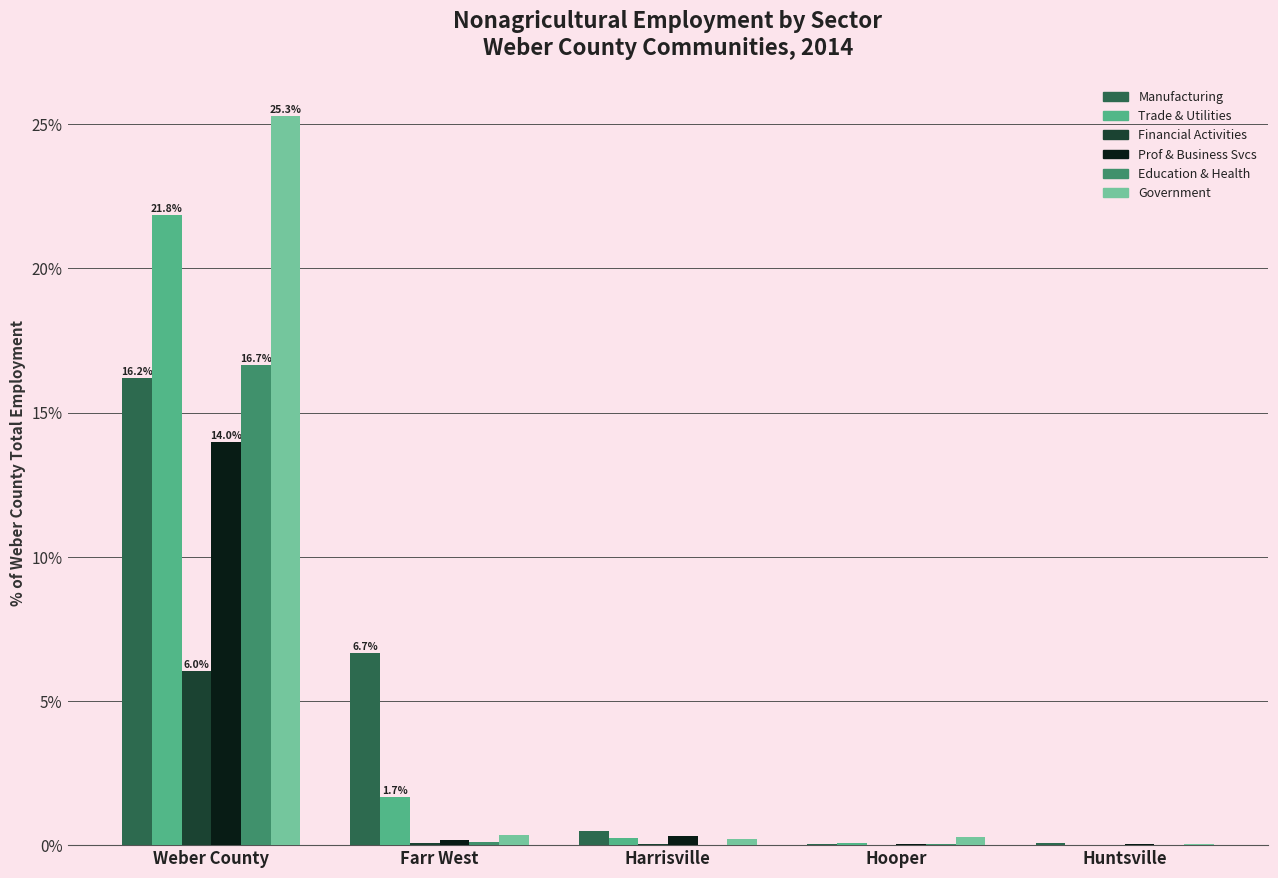

What is the greatest value displayed?

25.3